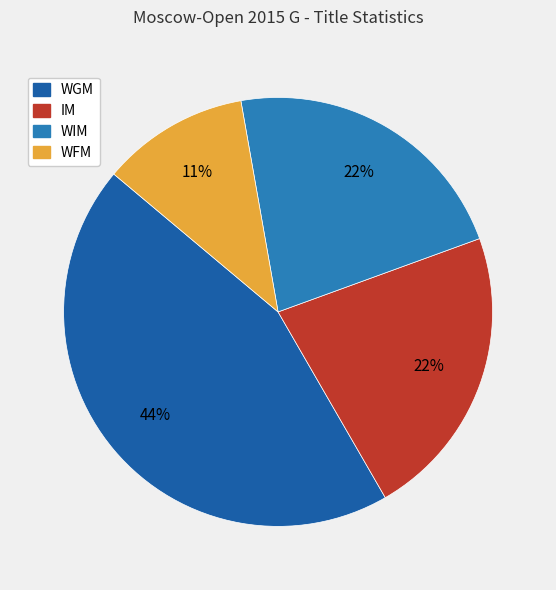

Which category has the smallest portion of the pie?

WFM